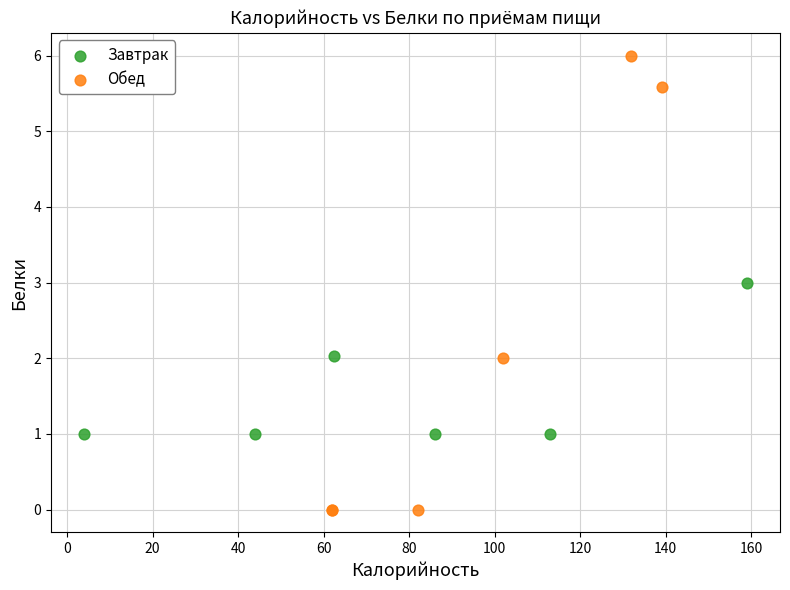

What are all the series names shown in the legend?

Завтрак, Обед